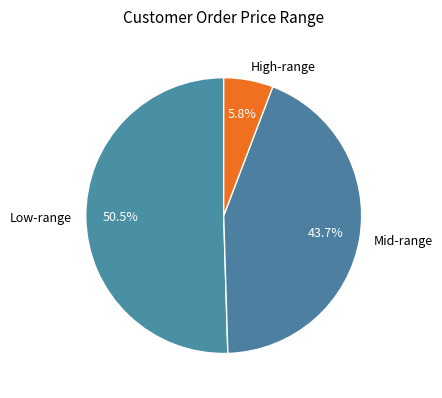

Is High-range the majority of the pie?

No